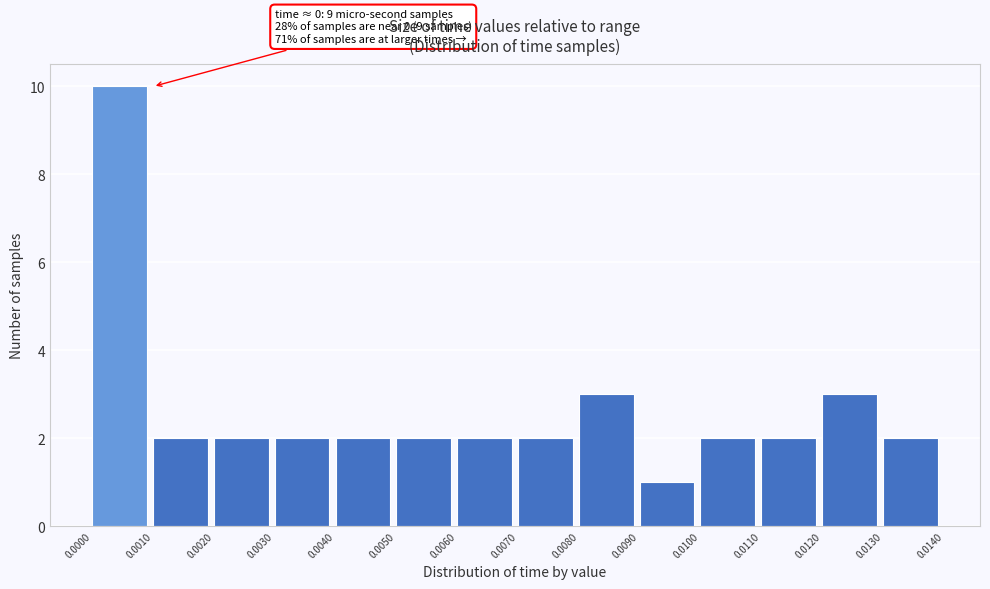

Over which range of the x-axis is the bar tallest?

0.0000 to 0.0010